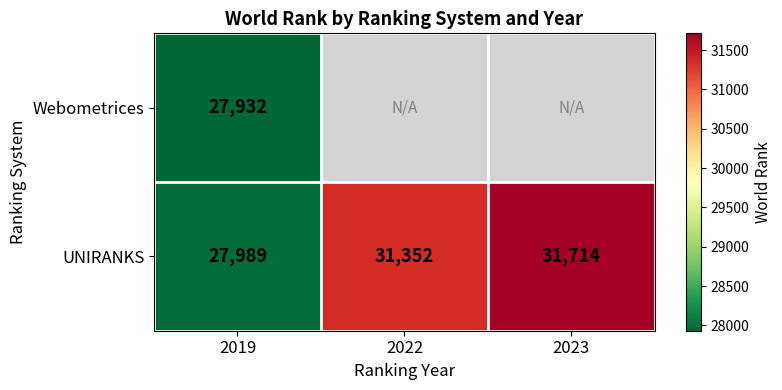

Where is UNIRANKS nearest to the value 29851?

2022